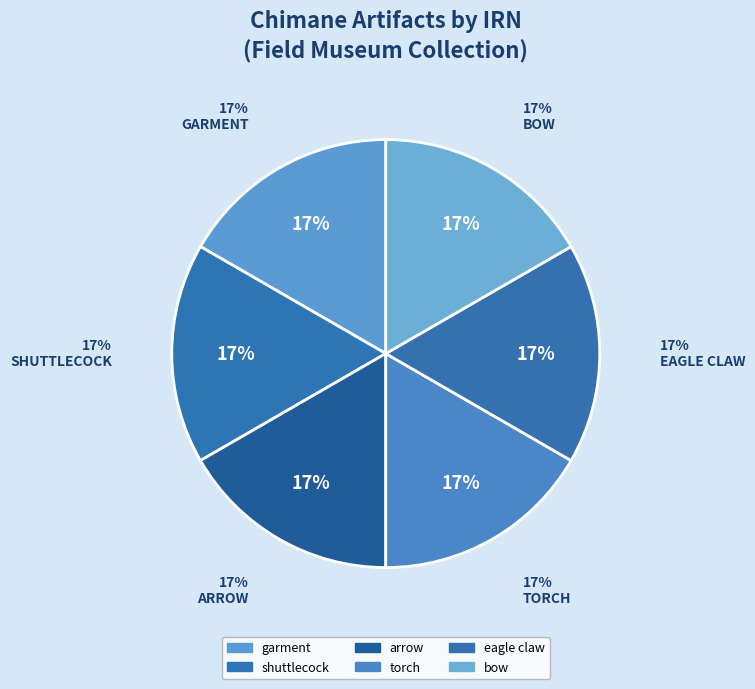

What percentage do torch and arrow together represent?

33.3%